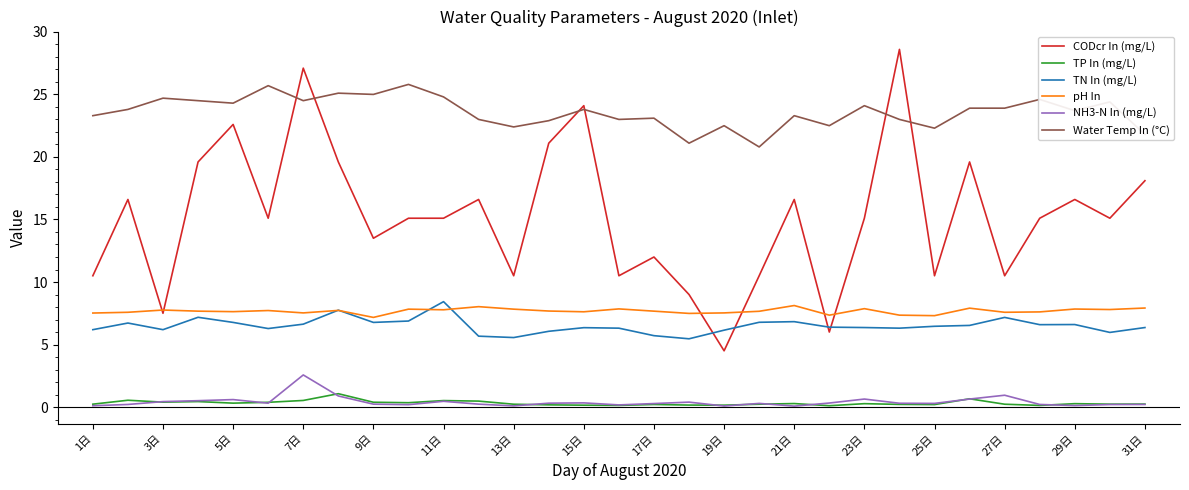

Which series has the widest spread of values?

CODcr In (mg/L)